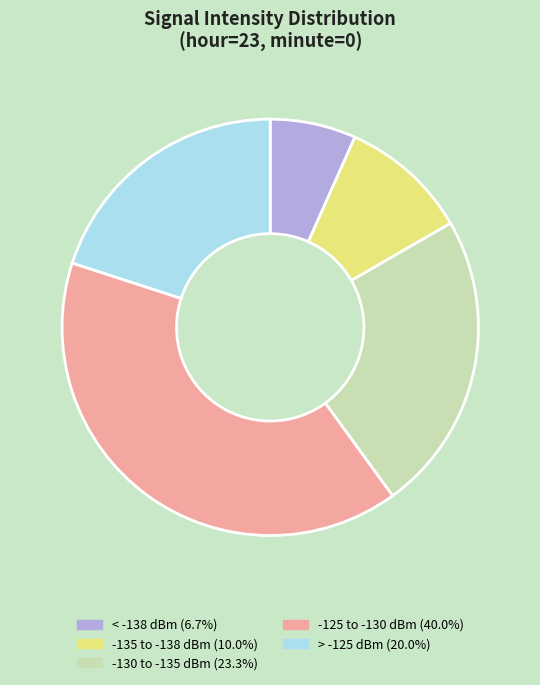

What is the ratio of the value at -125 to -130 dBm (40.0%) to the value at < -138 dBm (6.7%)?

6.0